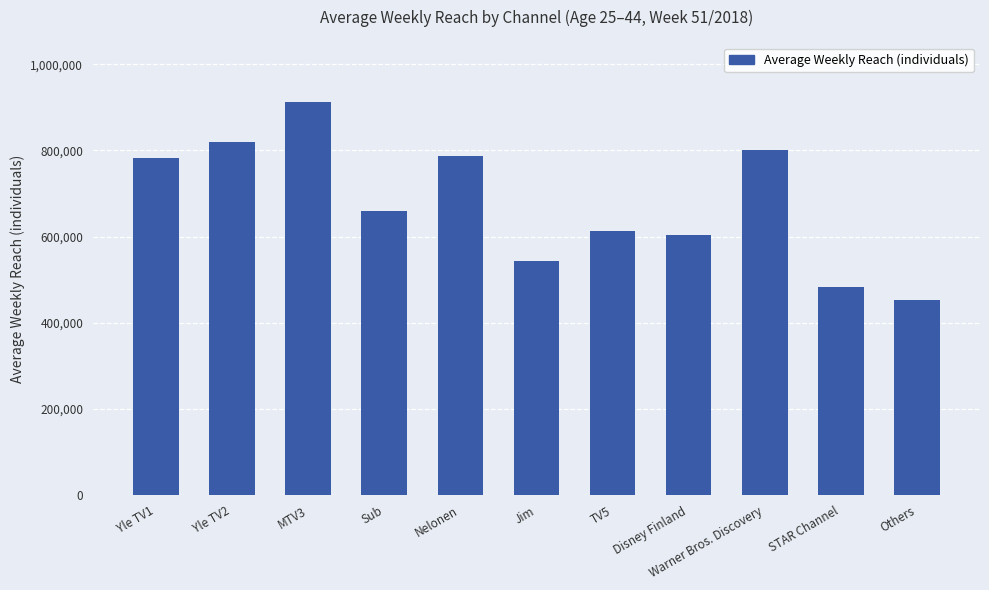

Which has a higher value, TV5 or Yle TV1?

Yle TV1